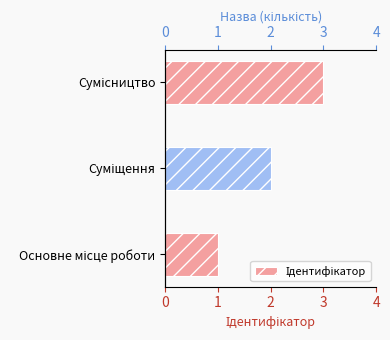

What is the maximum value shown in the chart?

3